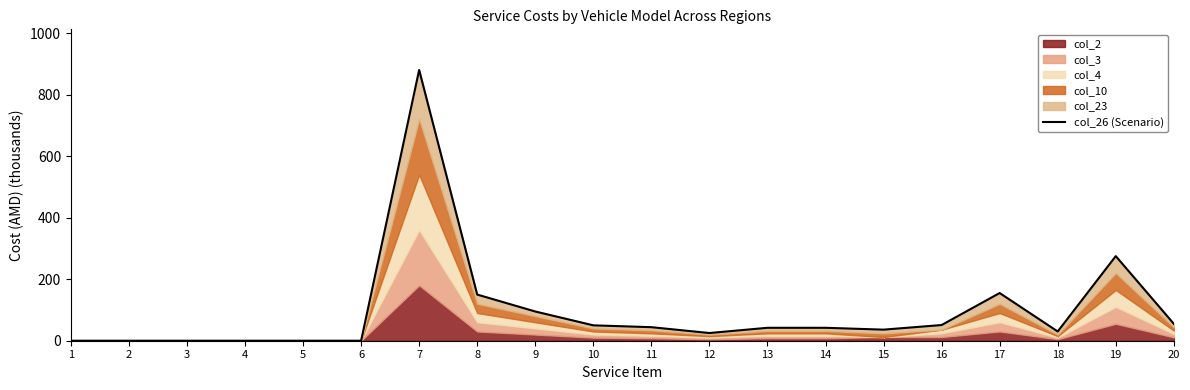

The chart shows a value of -271 at 1. True or false?

False